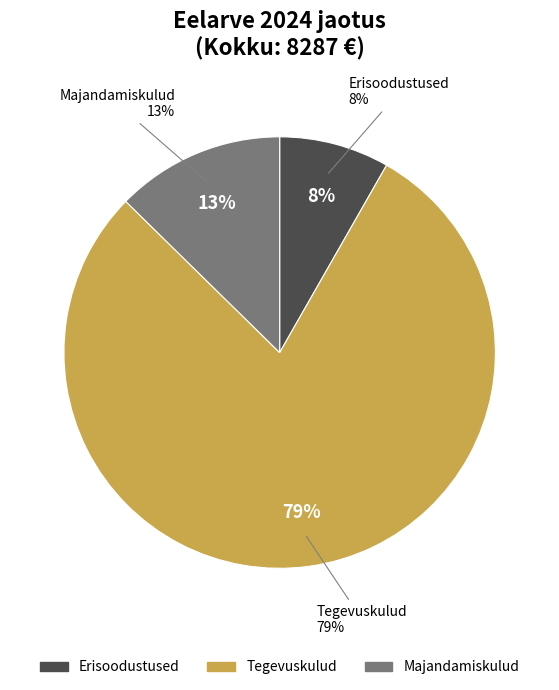

What percentage is the Erisoodustused slice, to the nearest percent?

8%